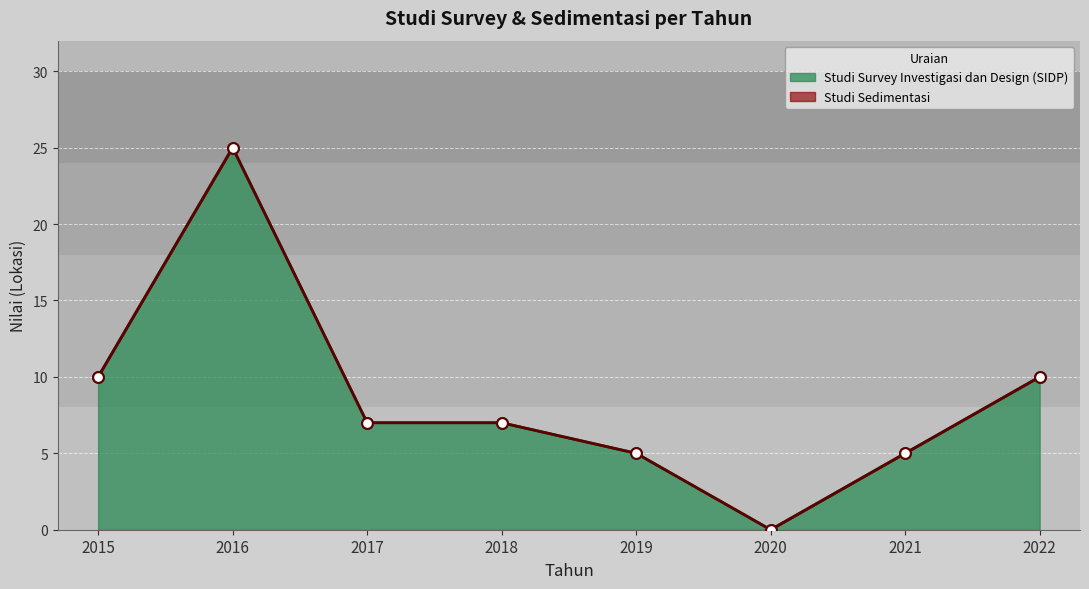

What is the change in value from 2015 to 2019?

-5